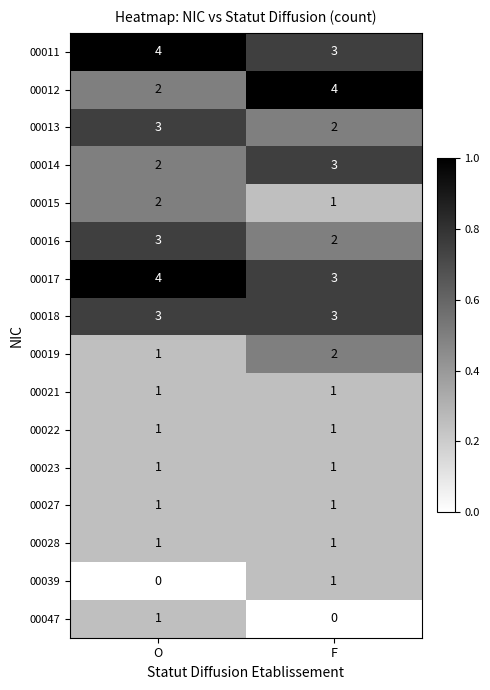

At how many categories does at least one series exceed 0?

2